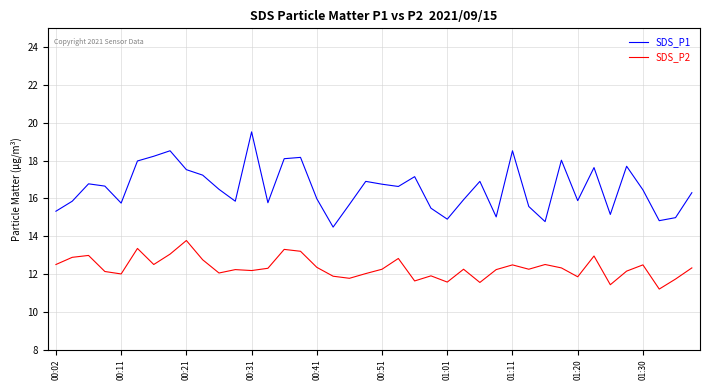

What is the lowest value of the SDS_P1 series?

14.5